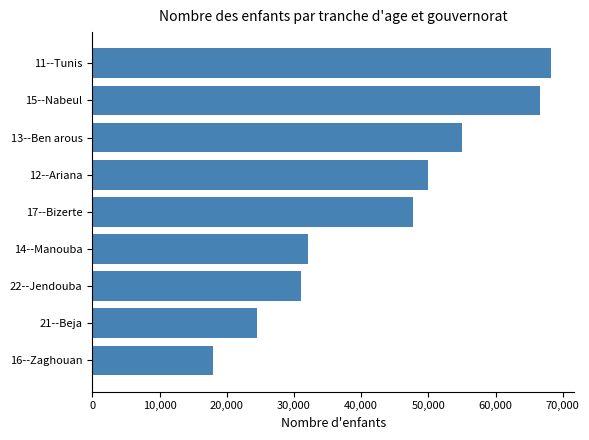

Rank the categories by value from lowest to highest.

16--Zaghouan, 21--Beja, 22--Jendouba, 14--Manouba, 17--Bizerte, 12--Ariana, 13--Ben arous, 15--Nabeul, 11--Tunis